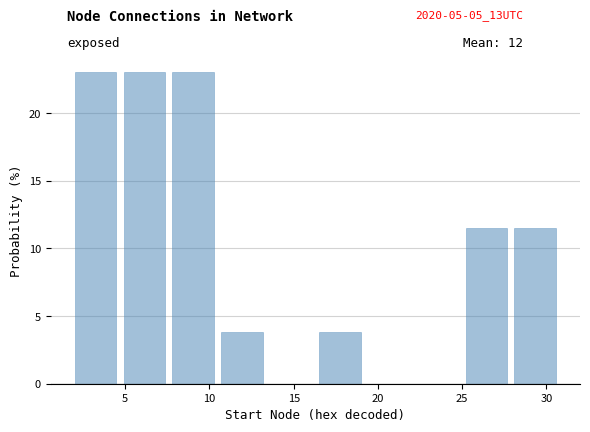

How tall is the bar that spans 25.2 to 28.1 on the x-axis? Neither the bar edges nor the heights are printed on the chart, so give them approximately, as read against the axes.

11.5